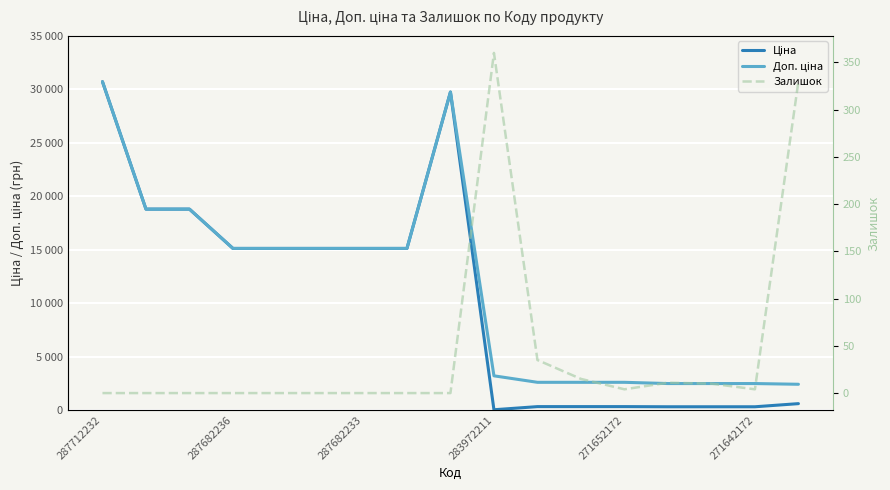

What is the maximum value shown in the chart?

30717.1